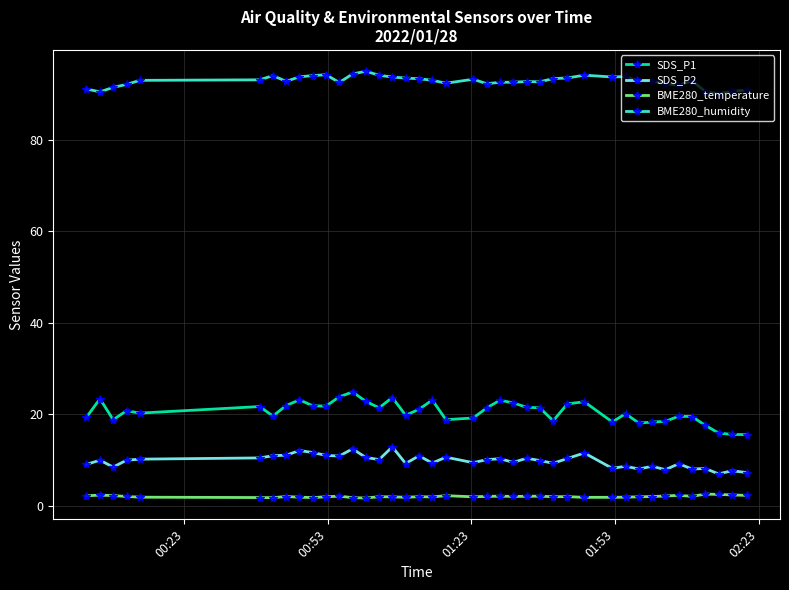

Which series has the widest spread of values?

SDS_P1